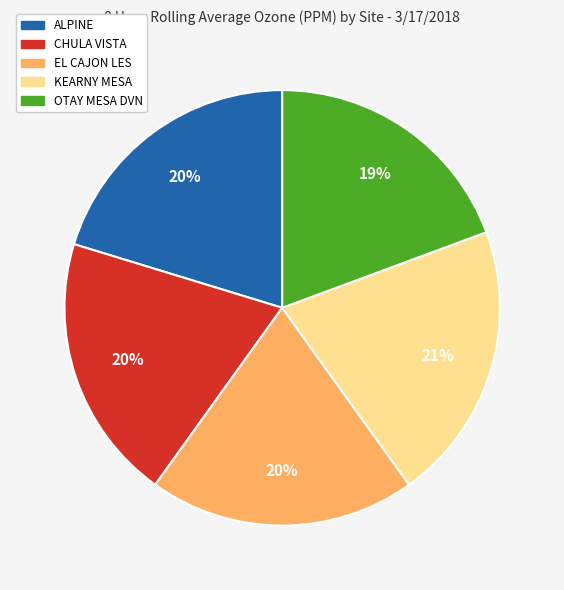

Count the number of slices in the pie.

5